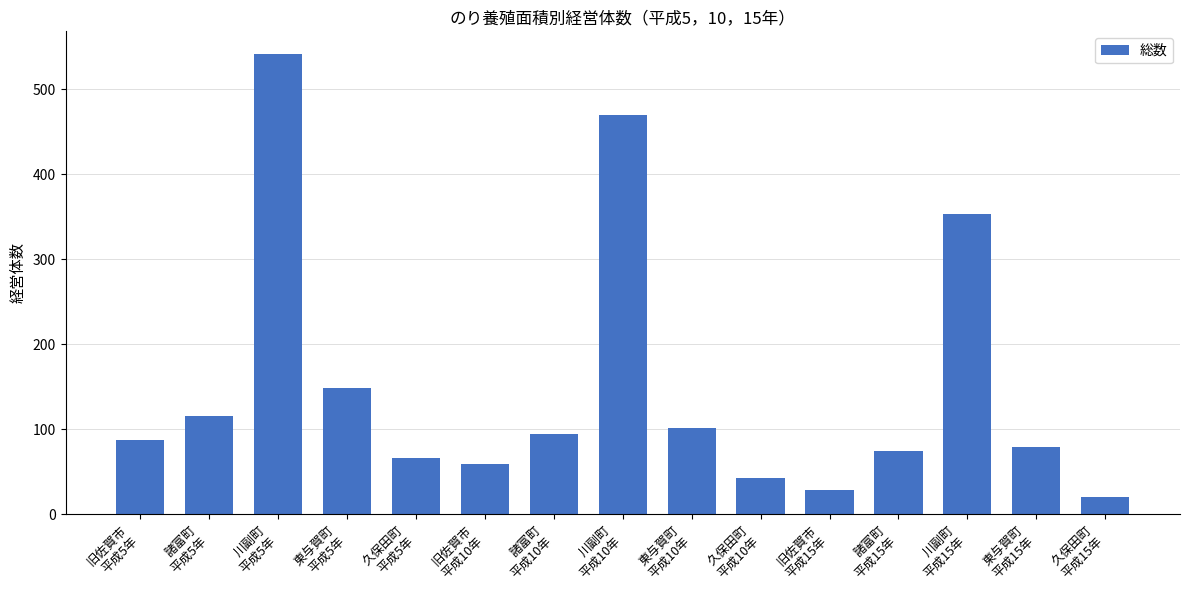

What is the average value?

152